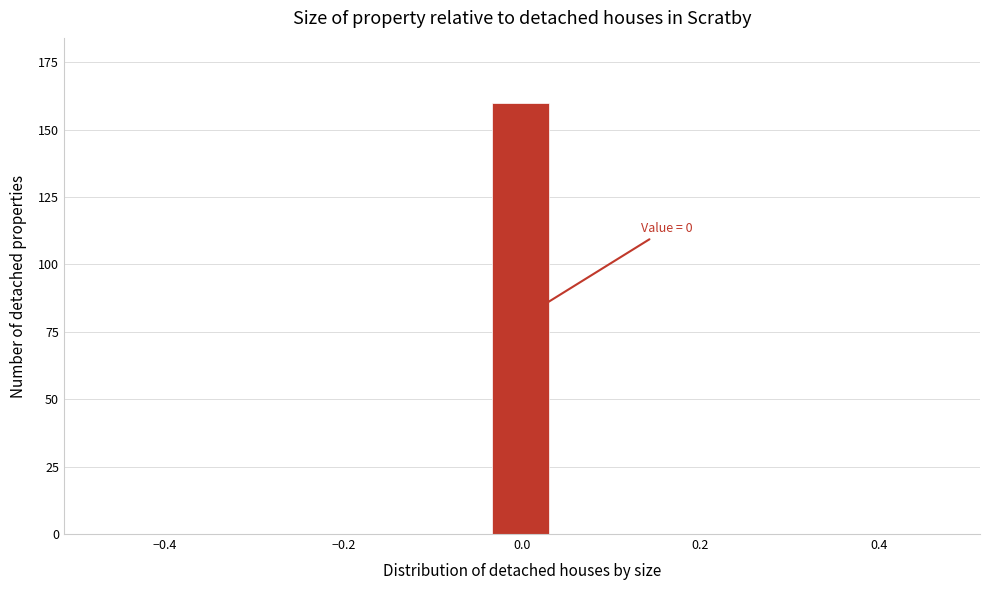

Around what value on the x-axis is the tallest bar? Give the approximate position of its centre, as read against the axis.

0.00